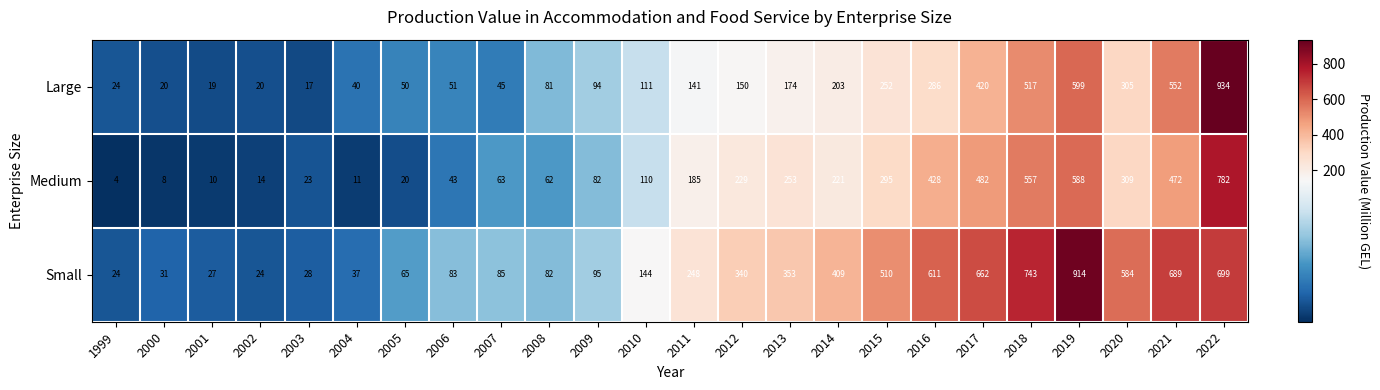

How many distinct data groups are displayed?

3